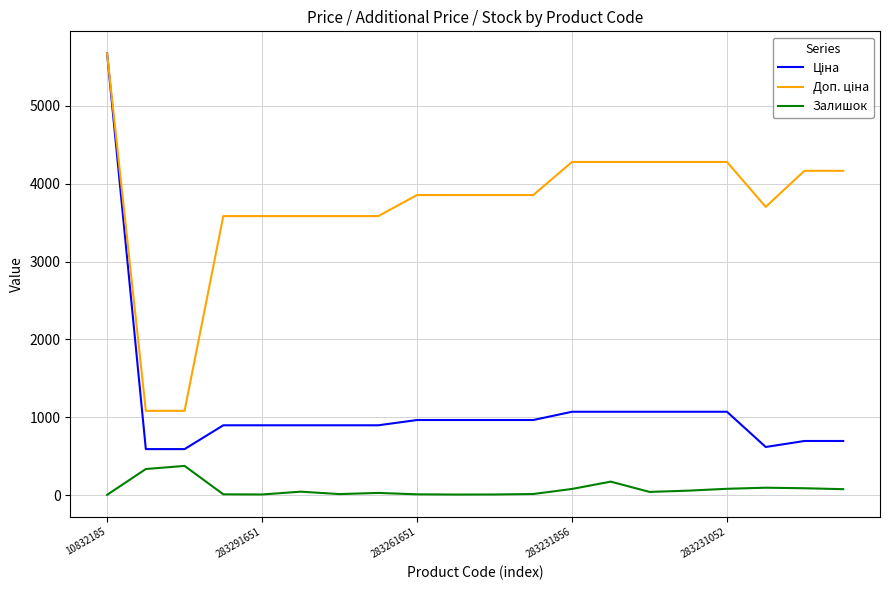

What is the greatest value displayed?

5673.8